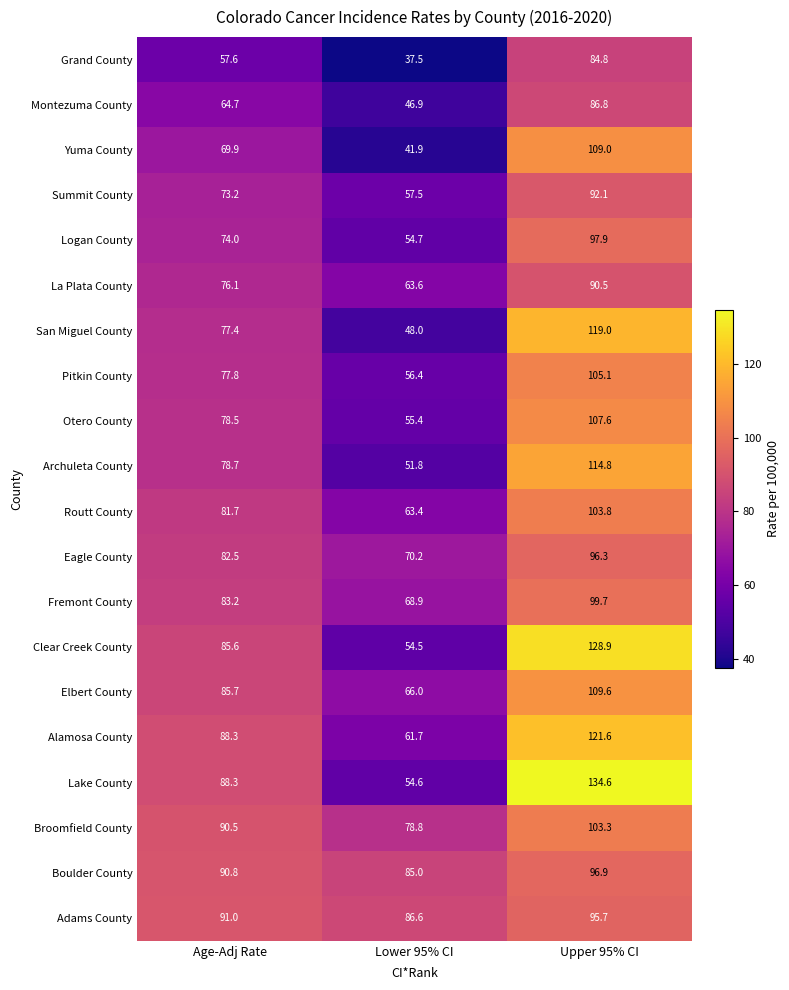

What is the maximum value for Alamosa County?

121.6